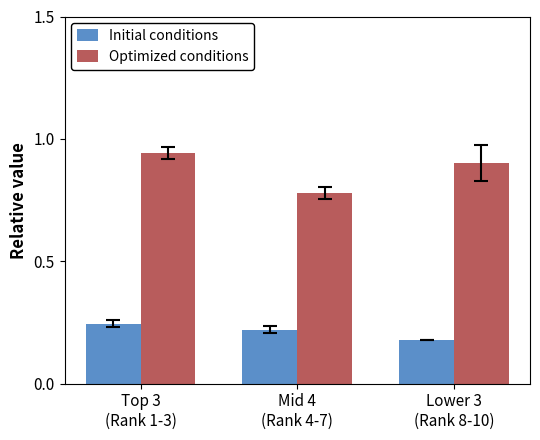

What is the sum of all Optimized conditions values?

2.6